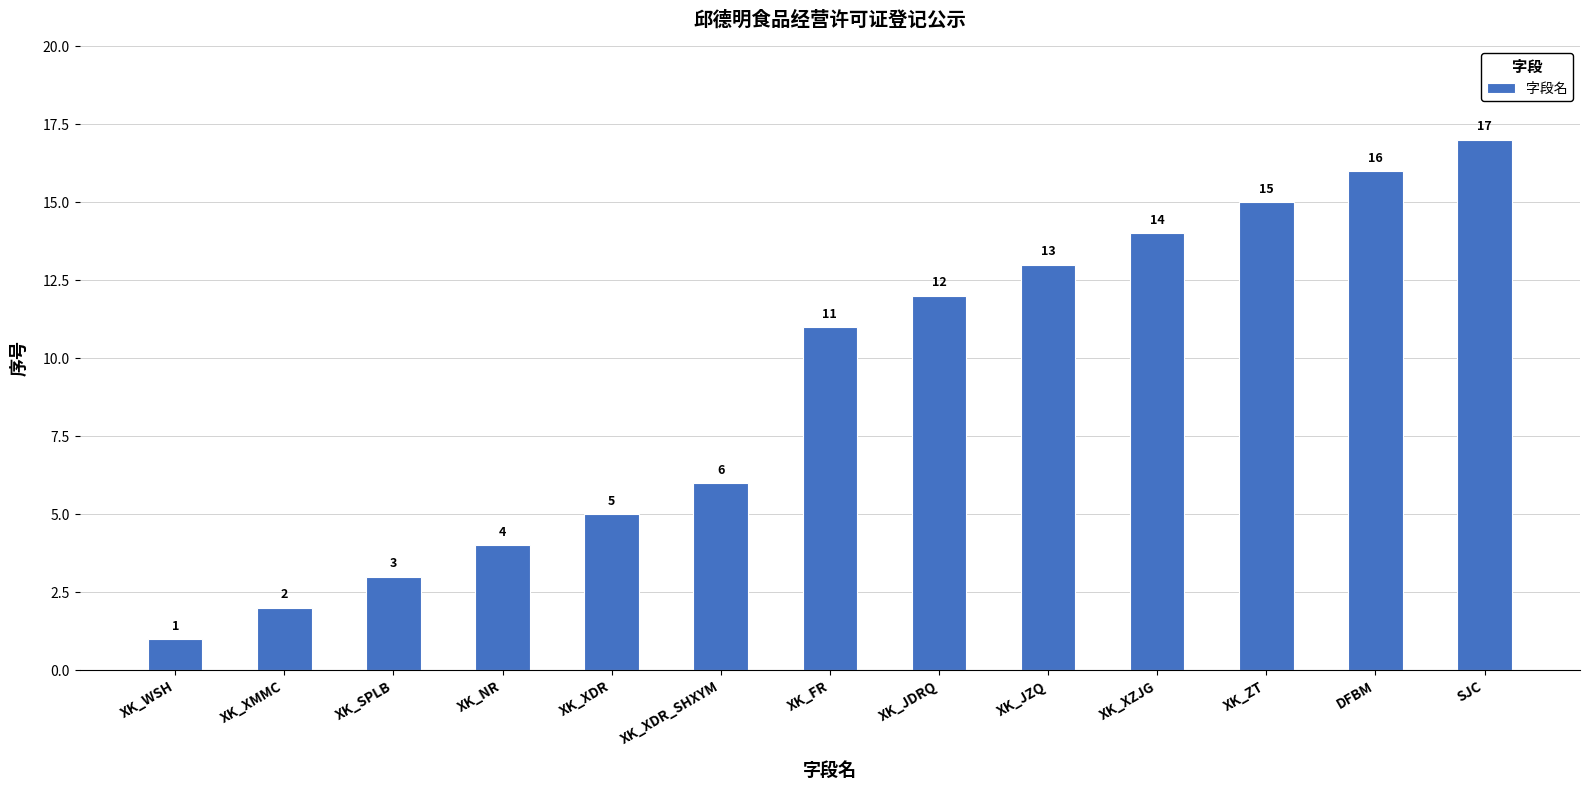

How many data points are less than 11?

6